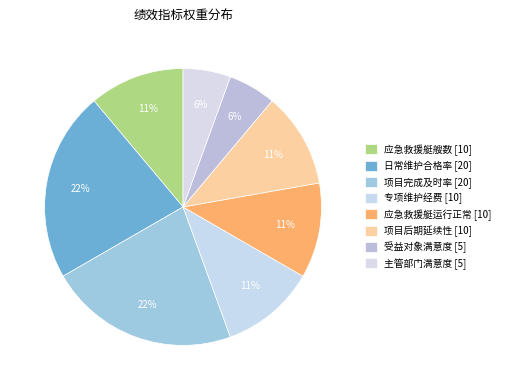

To the nearest percent, what is the average slice percentage?

12%